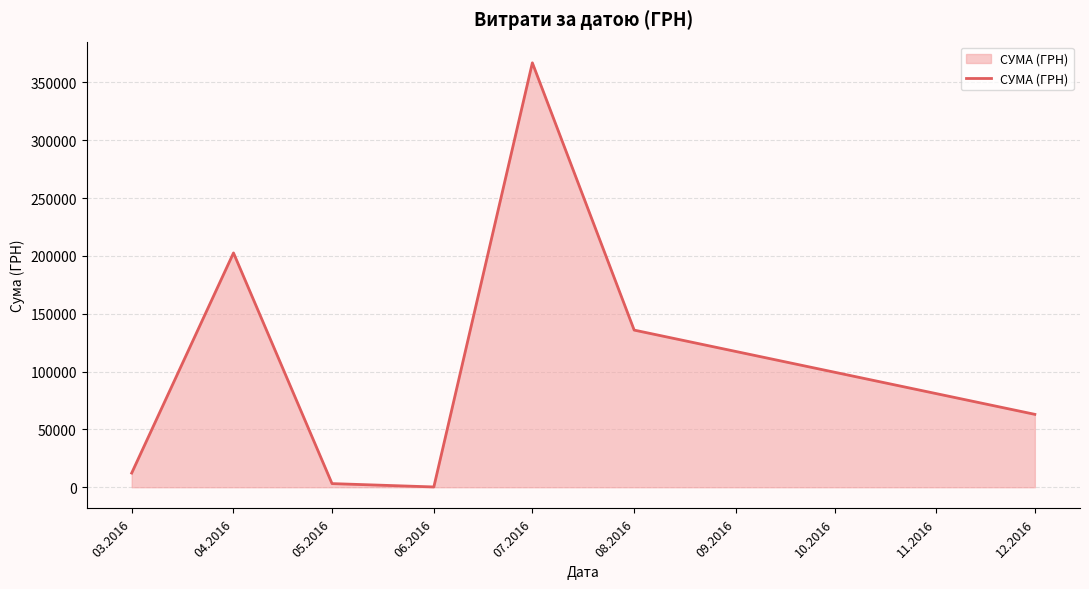

How many values are below 63015?

3